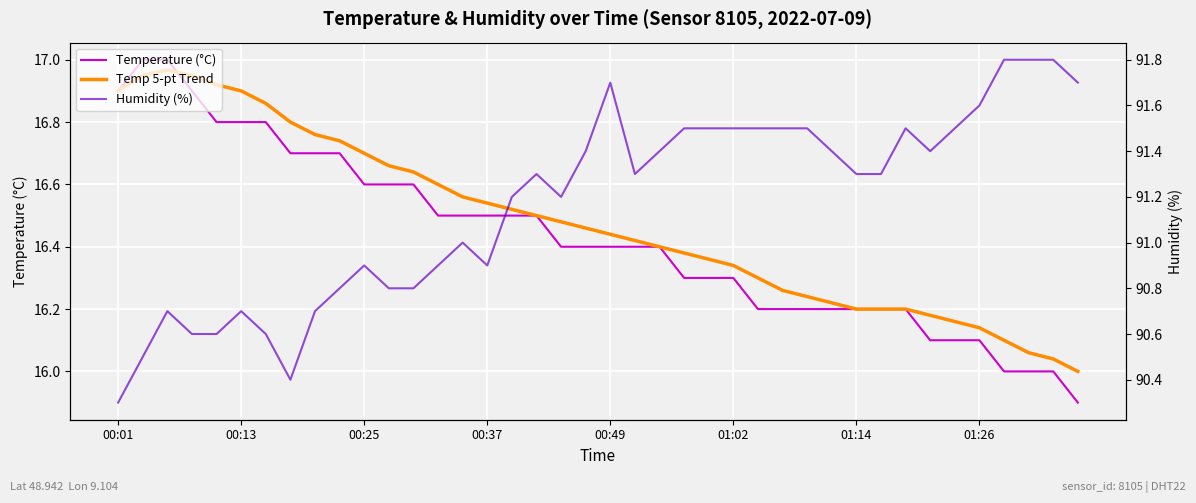

Reading right to left, list all the values displayed in this chart.

Temperature (°C): 15.9	16.0	16.0	16.0	16.1	16.1	16.1	16.2	16.2	16.2	16.2	16.2	16.2	16.2	16.3	16.3	16.3	16.4	16.4	16.4	16.4	16.4	16.5	16.5	16.5	16.5	16.5	16.6	16.6	16.6	16.7	16.7	16.7	16.8	16.8	16.8	16.9	17.0	17.0	16.9
Temp 5-pt Trend: 16.0	16.0	16.1	16.1	16.1	16.2	16.2	16.2	16.2	16.2	16.2	16.2	16.3	16.3	16.3	16.4	16.4	16.4	16.4	16.4	16.5	16.5	16.5	16.5	16.5	16.6	16.6	16.6	16.7	16.7	16.7	16.8	16.8	16.9	16.9	16.9	16.9	17.0	16.9	16.9
Humidity (%): 91.7	91.8	91.8	91.8	91.6	91.5	91.4	91.5	91.3	91.3	91.4	91.5	91.5	91.5	91.5	91.5	91.5	91.4	91.3	91.7	91.4	91.2	91.3	91.2	90.9	91.0	90.9	90.8	90.8	90.9	90.8	90.7	90.4	90.6	90.7	90.6	90.6	90.7	90.5	90.3